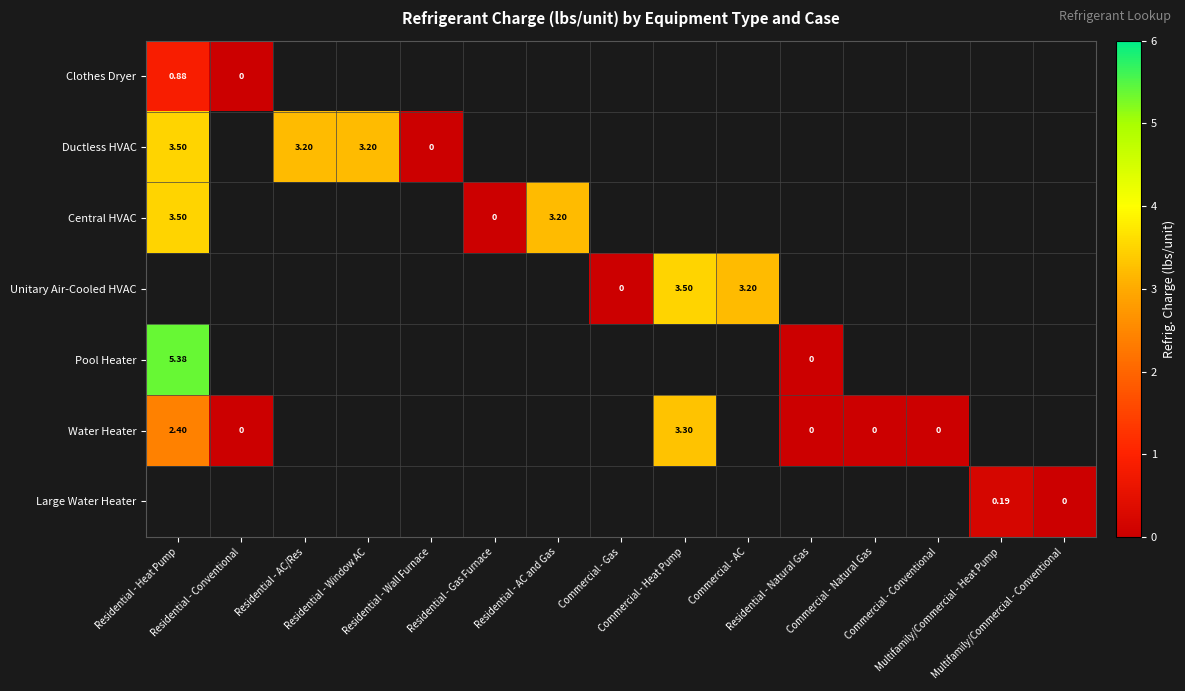

How many distinct data groups are displayed?

7